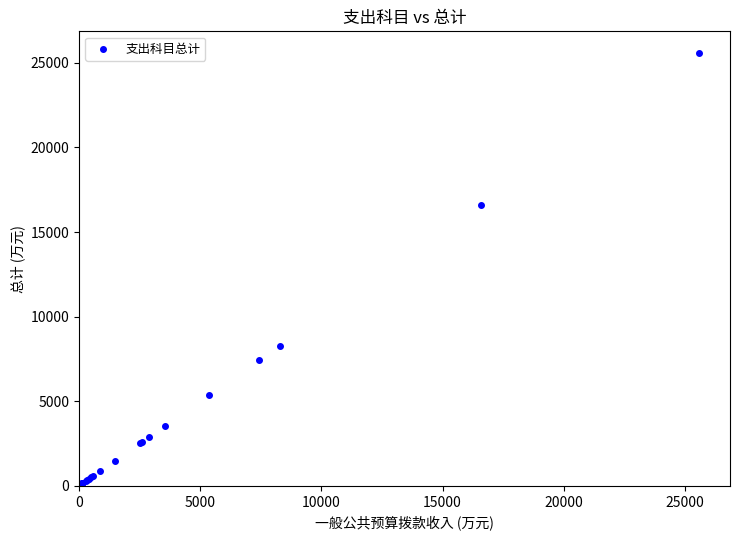

What Y value in the scatter plot is closest to 12789?

16603.0